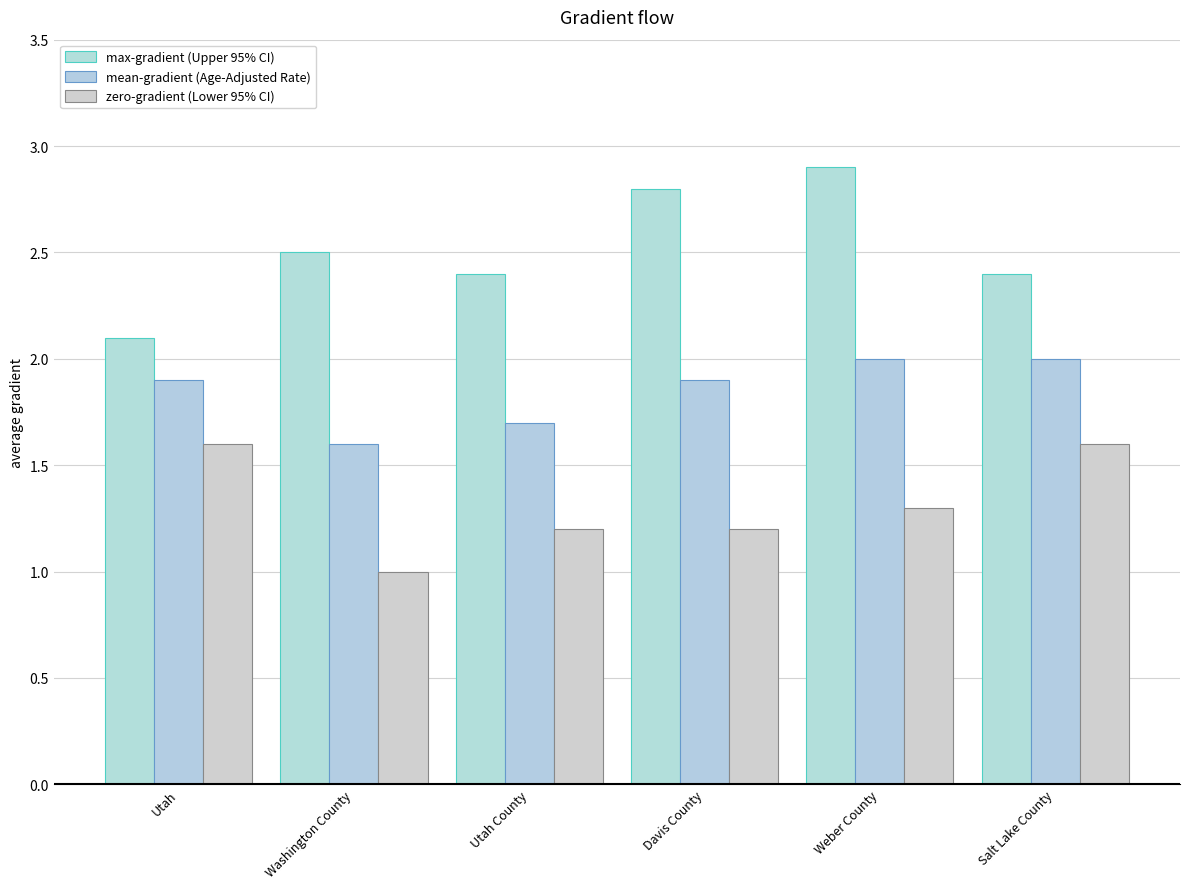

List the series in order of their peak value, lowest first.

zero-gradient (Lower 95% CI), mean-gradient (Age-Adjusted Rate), max-gradient (Upper 95% CI)